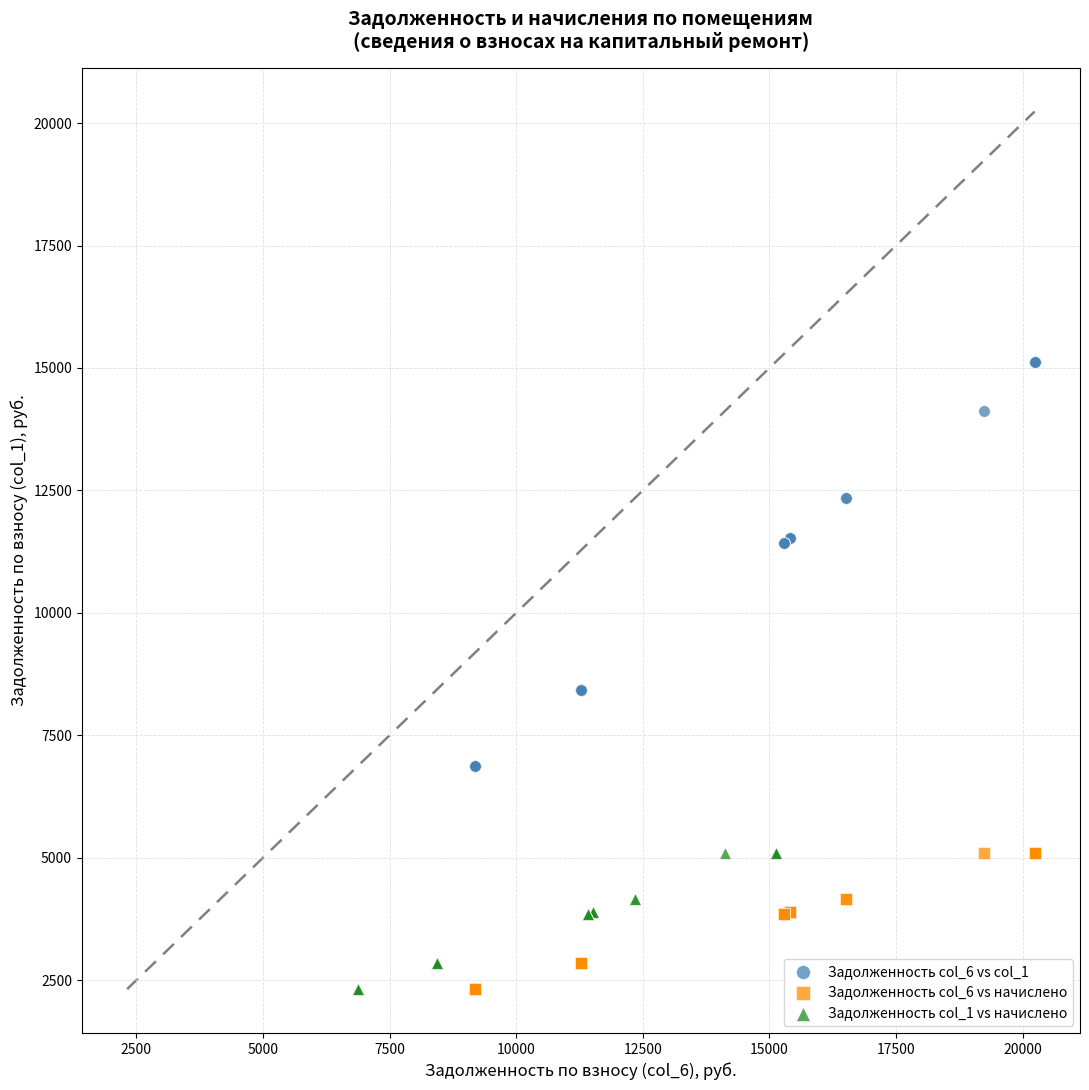

Which series reaches the maximum Y coordinate?

Задолженность col_6 vs col_1